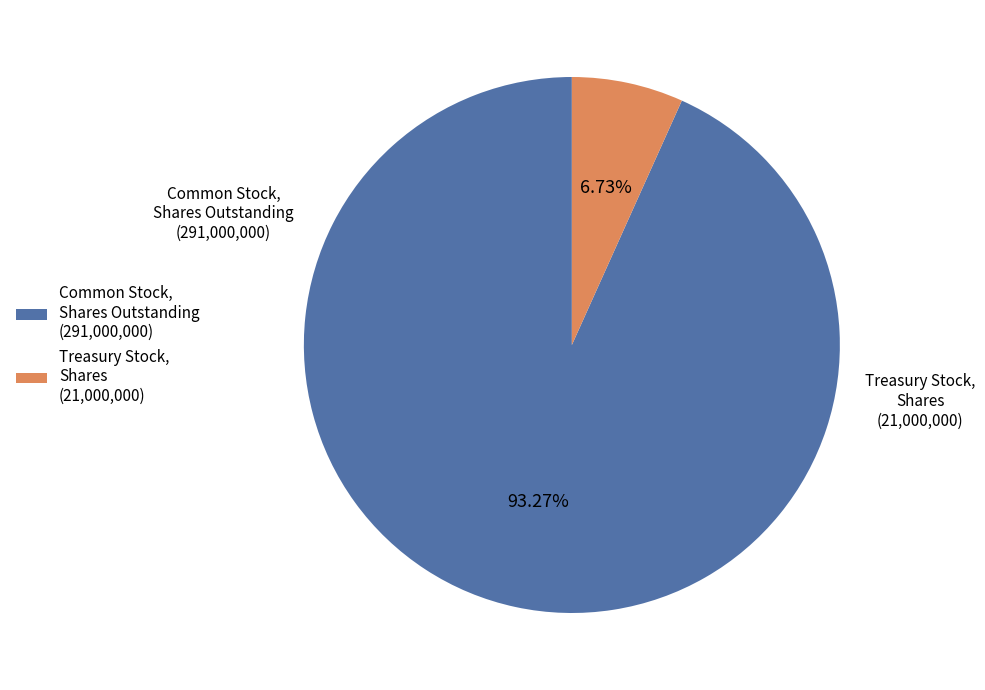

Does any single category account for the majority?

Yes